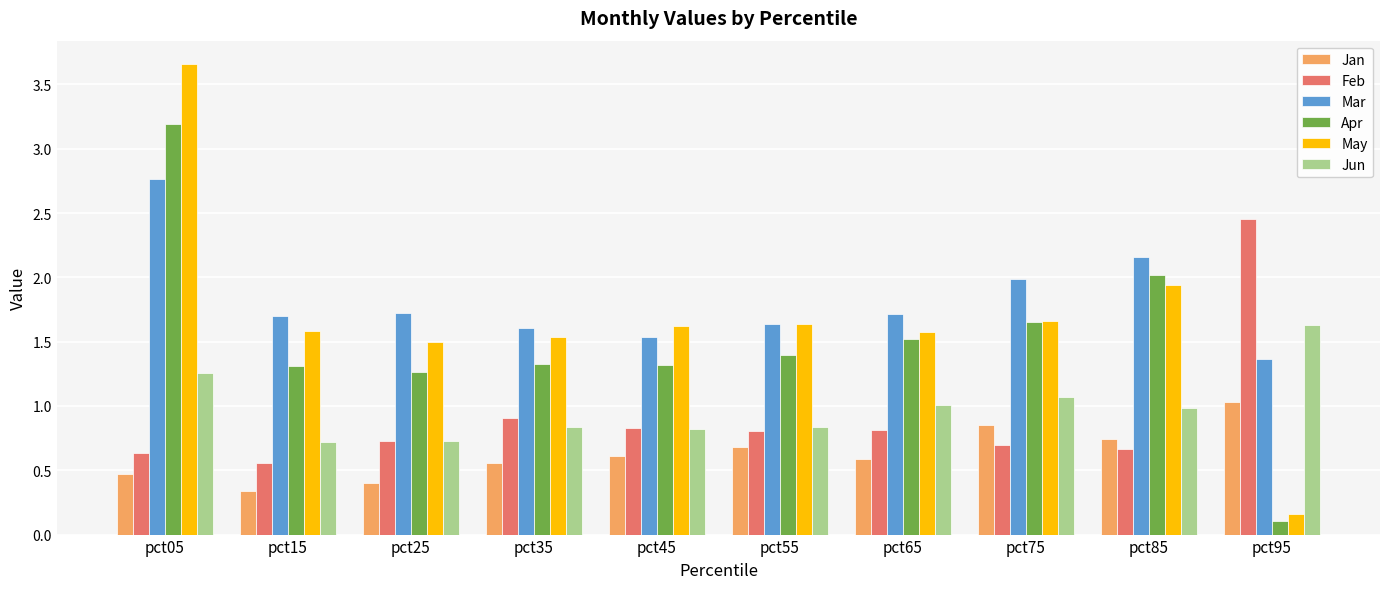

What is the total value across all series at pct65?

7.2